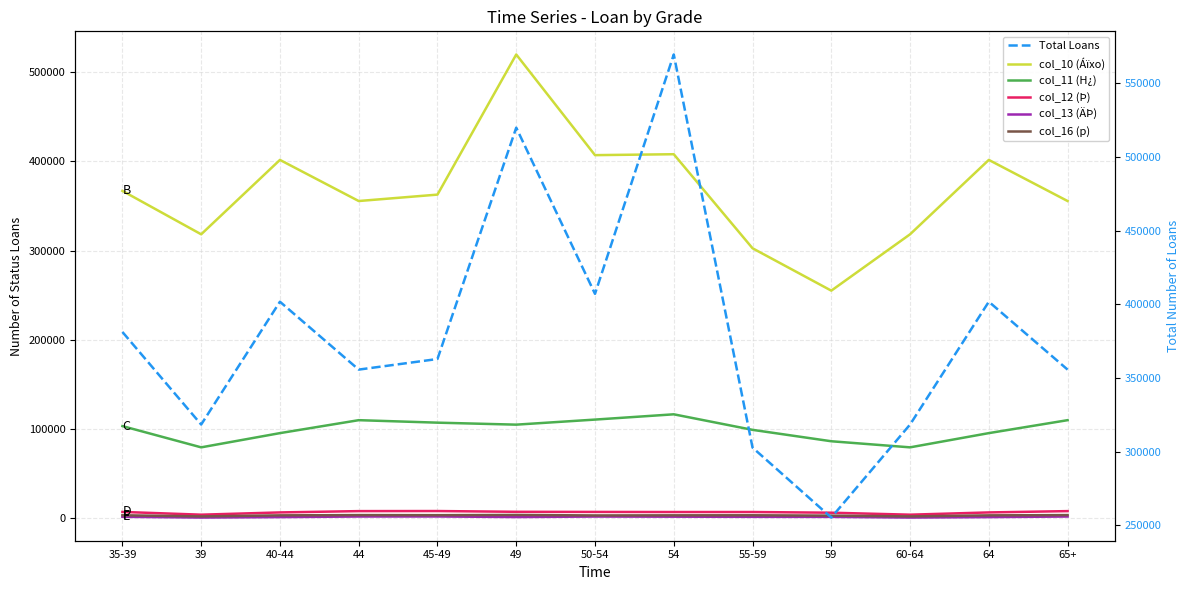

At 44, list the series in order from largest to smallest.

col_10 (Áïxo), Total Loans, col_11 (H¿), col_12 (Þ), col_16 (p), col_13 (ÄÞ)